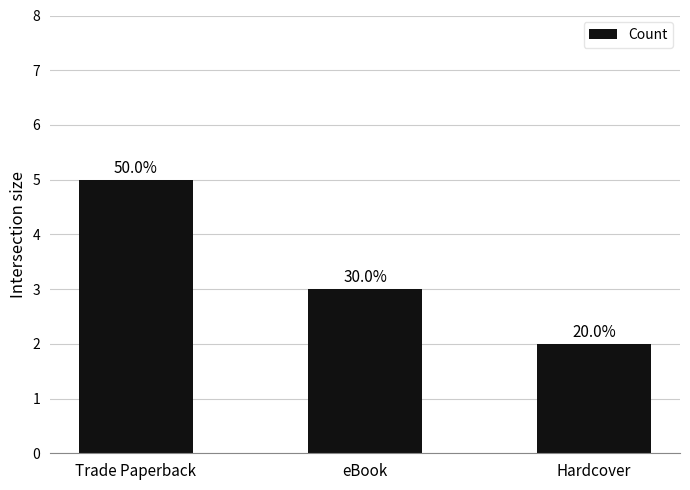

What is the label of the 2nd bar from the left?

eBook